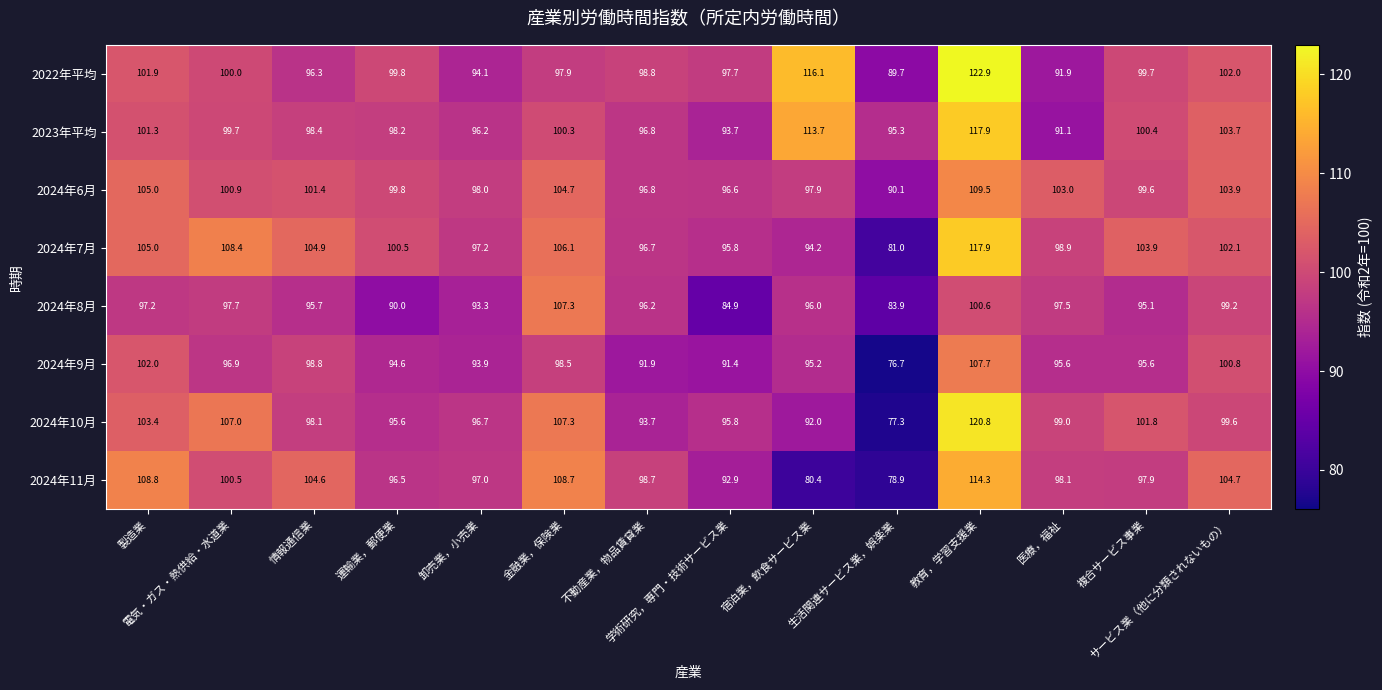

What is the average value of the 2024年9月 series?

95.7